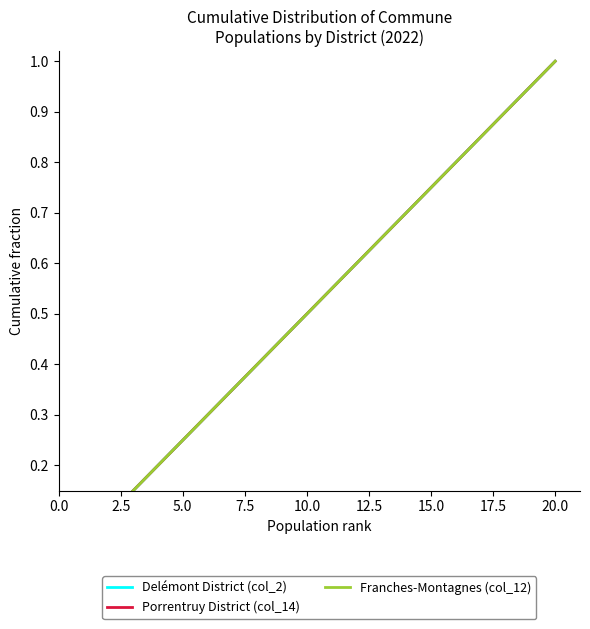

At 17.5, list the series in order from smallest to largest.

Delémont District (col_2), Porrentruy District (col_14), Franches-Montagnes (col_12)